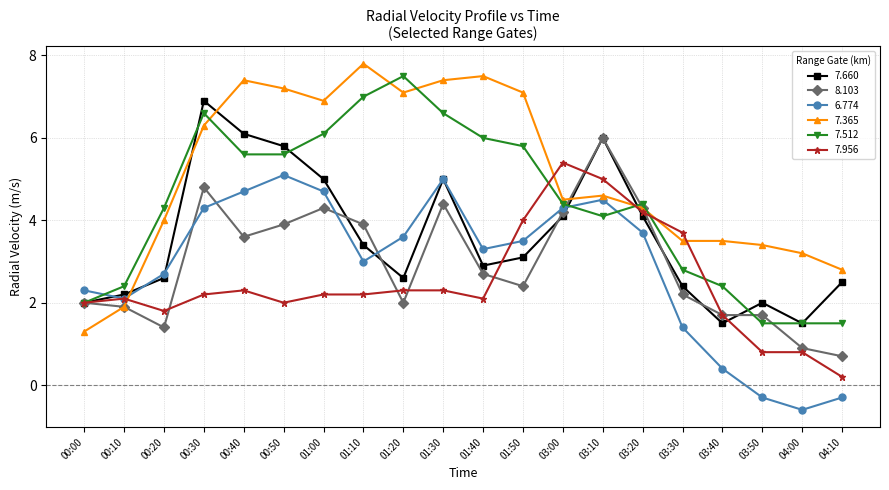

Which series ends up on top after the final intersection of 6.774 and 8.103?

8.103